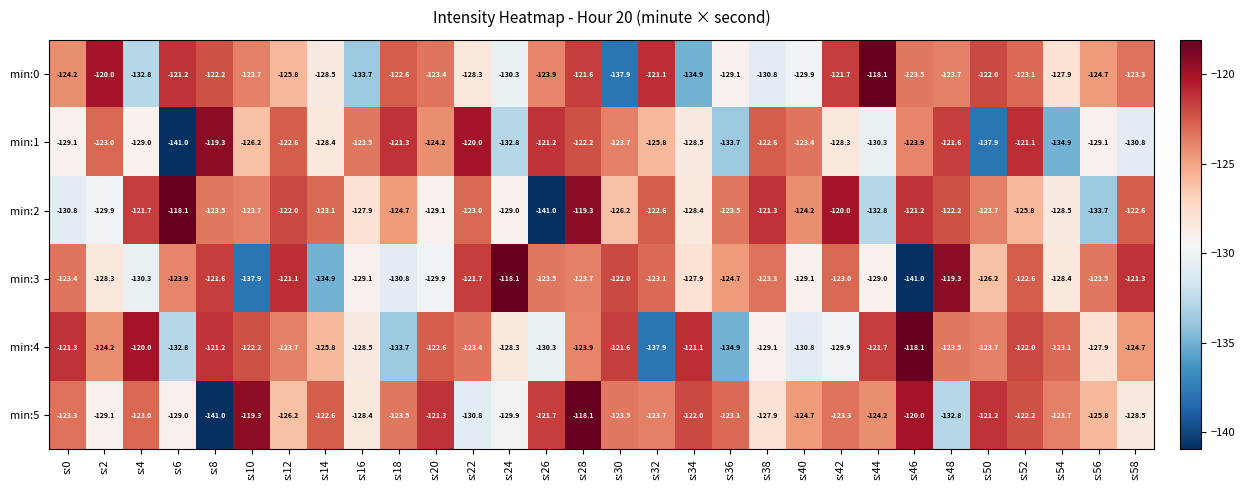

Count the number of categories in the chart.

30